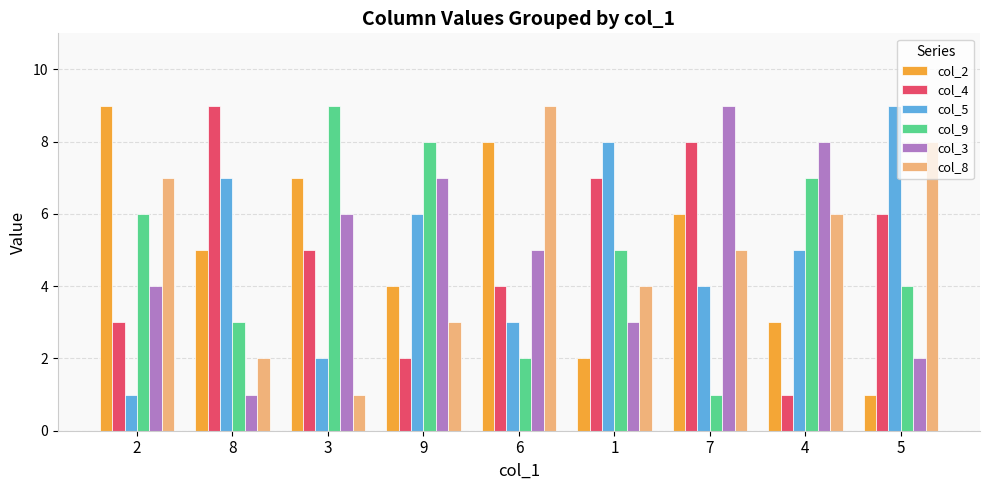

Count the col_8 values in the range 3 to 7.

5